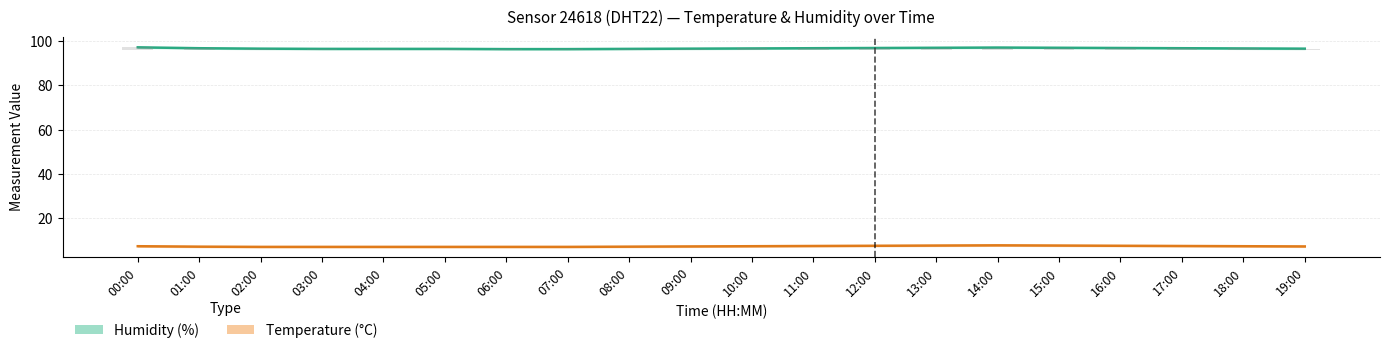

At how many categories does at least one series exceed 11?

20